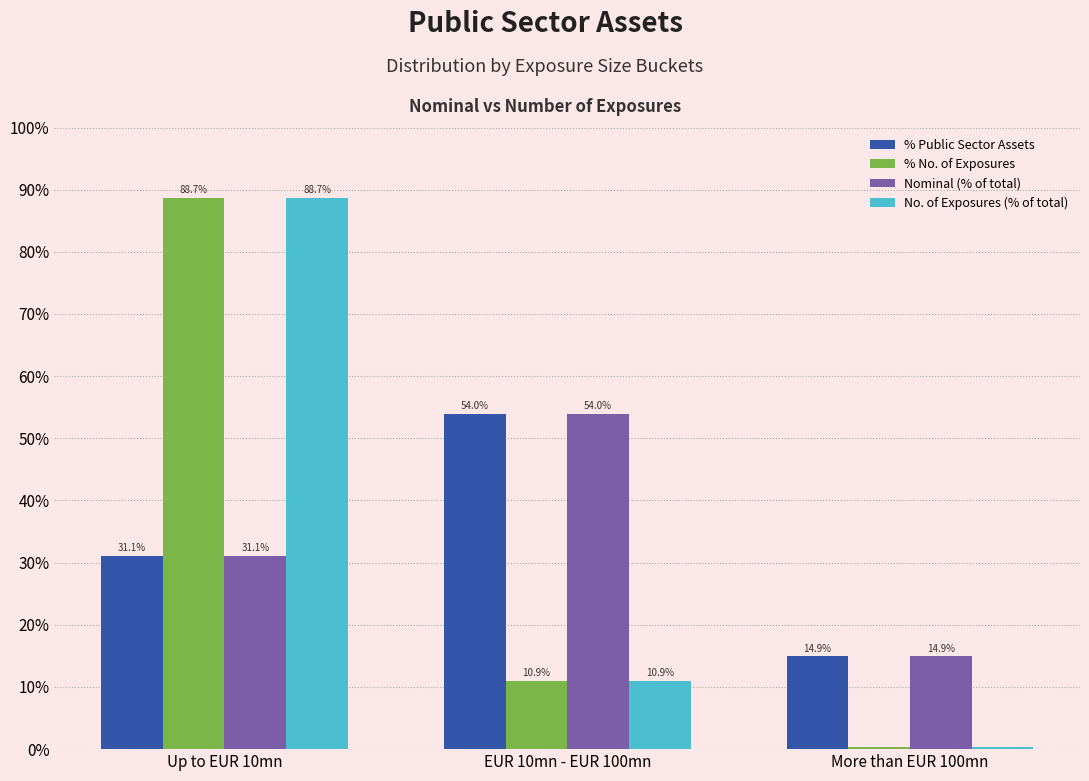

The % No. of Exposures series shows 14.4 at EUR 10mn - EUR 100mn. True or false?

False